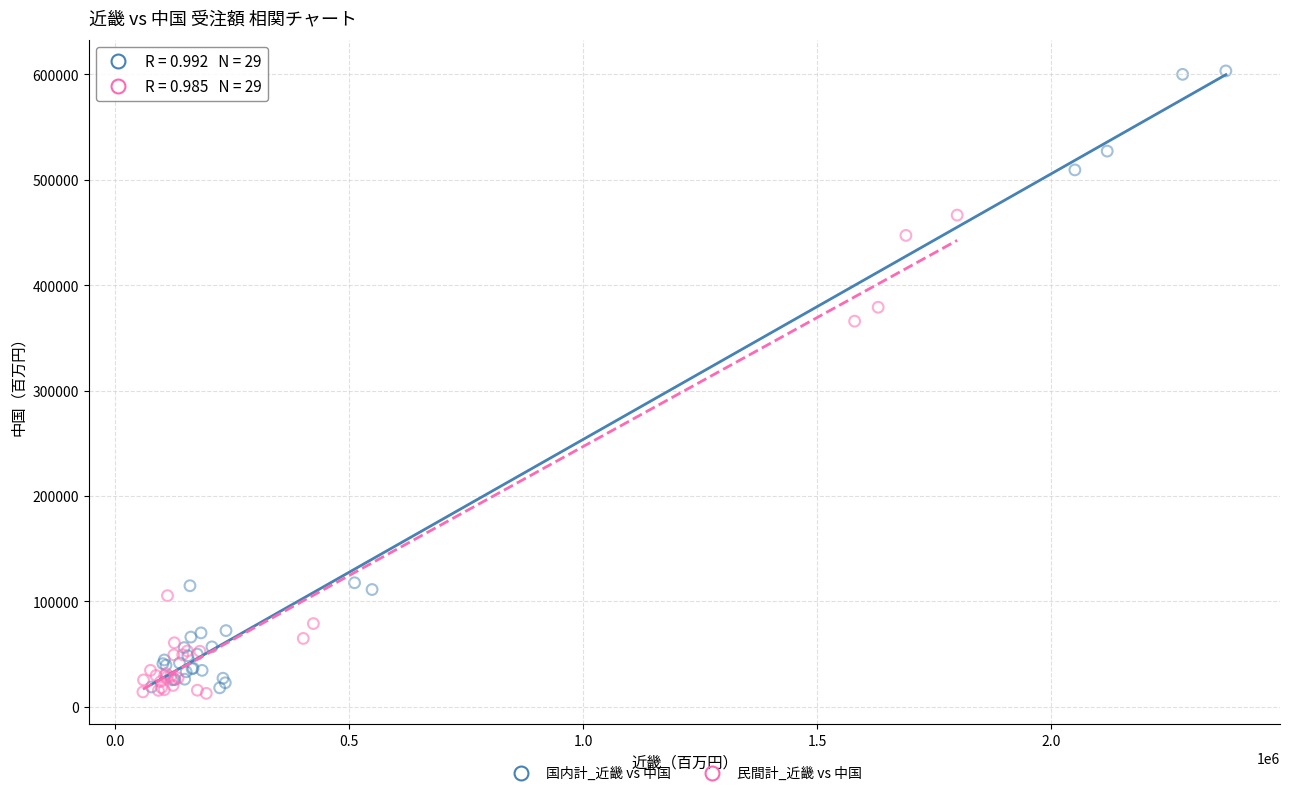

Which series reaches the maximum Y coordinate?

国内計_近畿 vs 中国